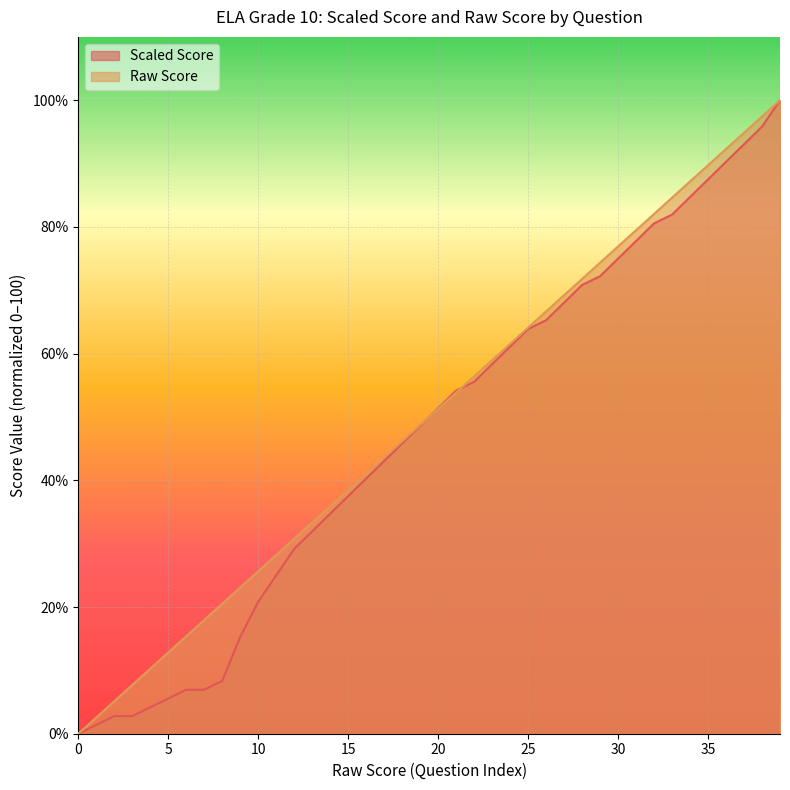

Is it true that Raw Score equals 94.9 at 37?

True